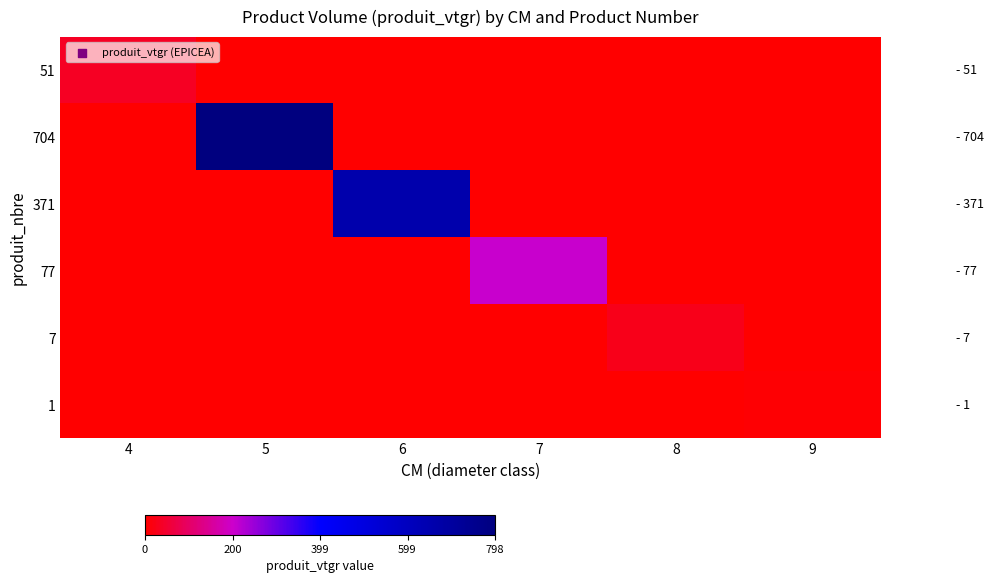

Reading left to right, extract all data points from this chart.

51: 4=35.4	5=0.0	6=0.0	7=0.0	8=0.0	9=0.0
704: 4=0.0	5=798.0	6=0.0	7=0.0	8=0.0	9=0.0
371: 4=0.0	5=0.0	6=656.5	7=0.0	8=0.0	9=0.0
77: 4=0.0	5=0.0	6=0.0	7=205.5	8=0.0	9=0.0
7: 4=0.0	5=0.0	6=0.0	7=0.0	8=25.6	9=0.0
1: 4=0.0	5=0.0	6=0.0	7=0.0	8=0.0	9=4.4